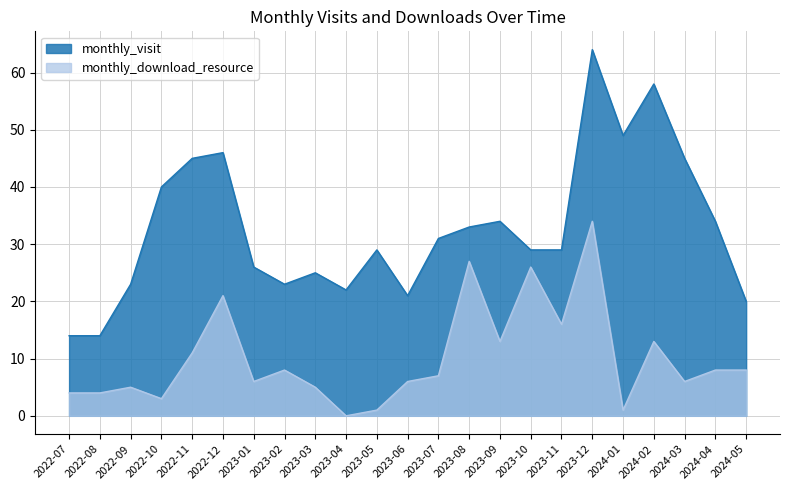

True or false: monthly_visit has a value of 78 at 2024-01.

False